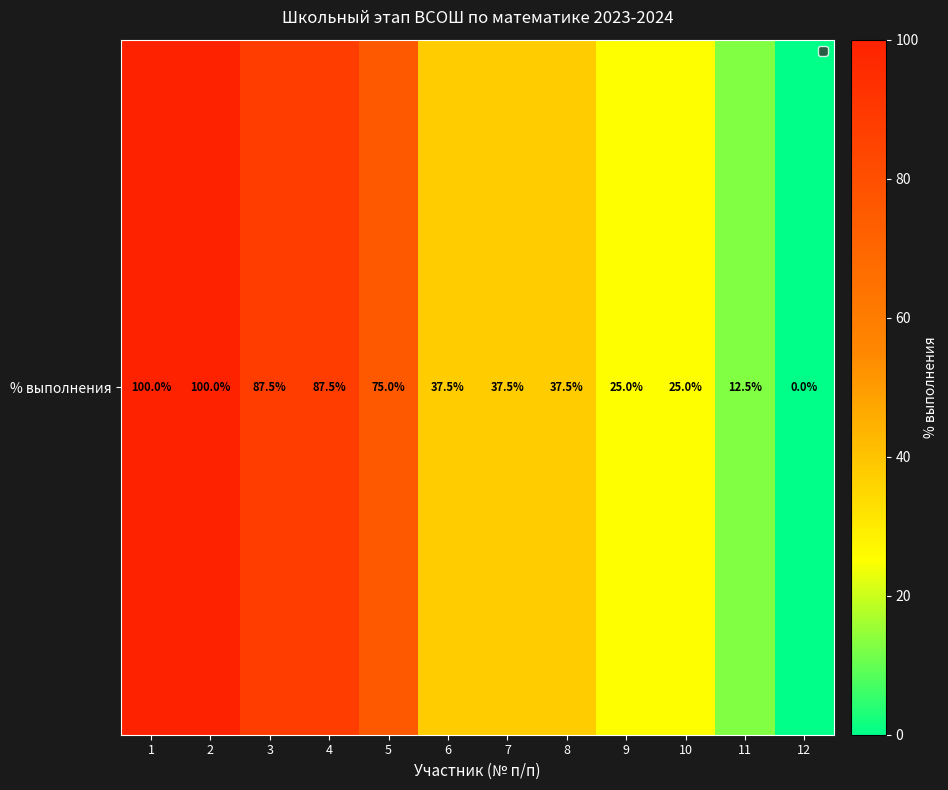

Count the number of categories in the chart.

12